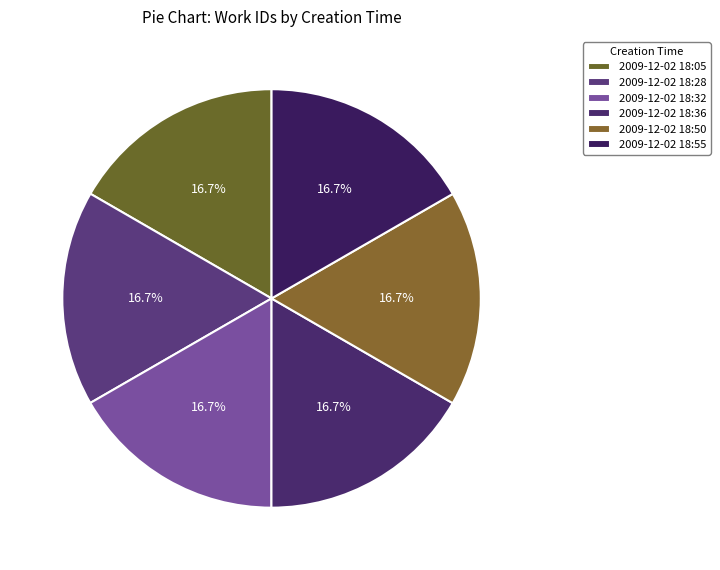

How many segments does this pie chart have?

6